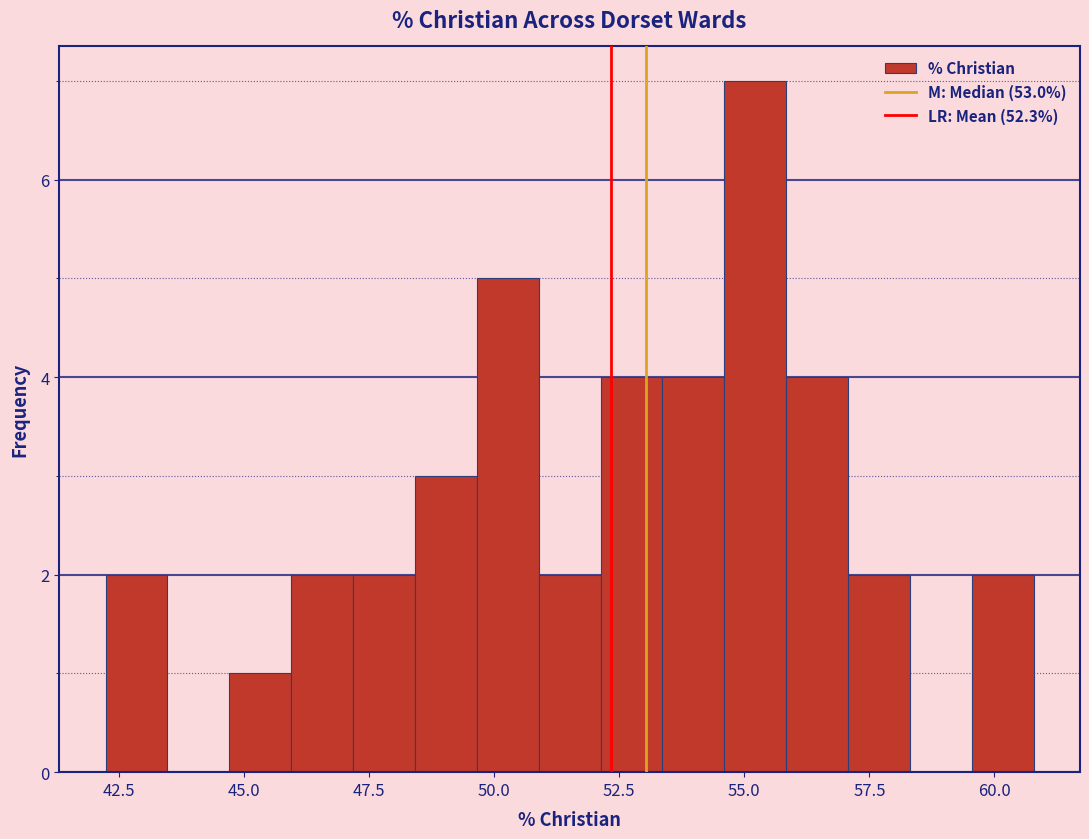

Around what value on the x-axis is the tallest bar? Give the approximate position of its centre, as read against the axis.

55.0